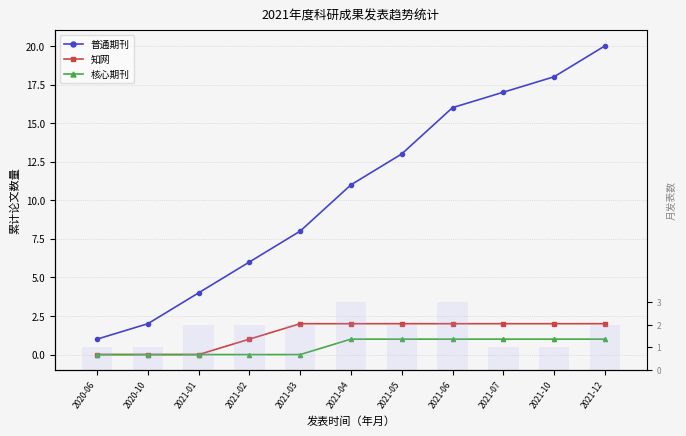

Which series has the largest total across all categories?

普通期刊